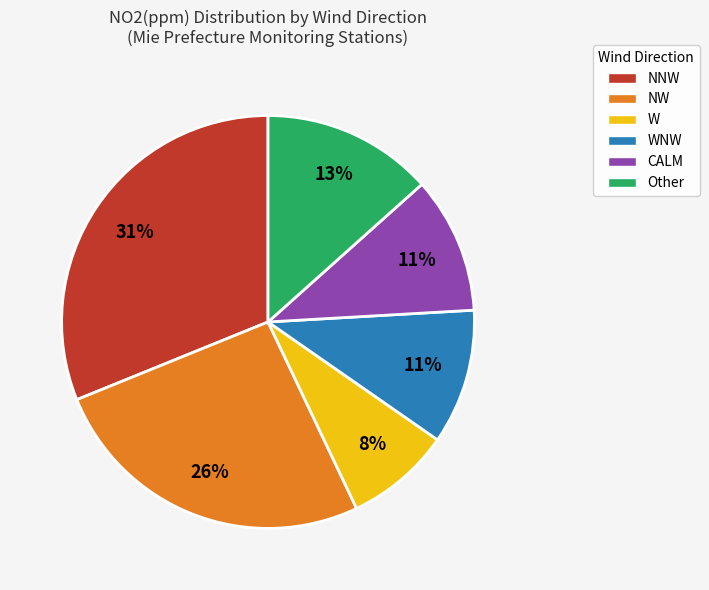

Is the sum of Other and CALM greater than half?

No